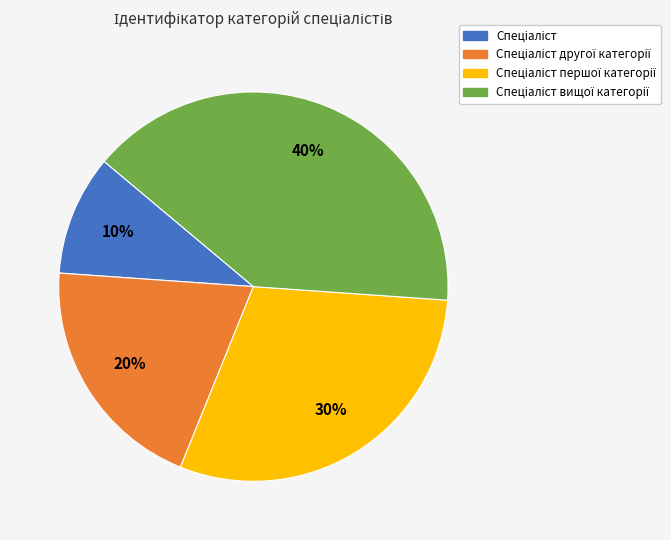

To the nearest percent, what is the difference between the largest and smallest slice percentages?

30%